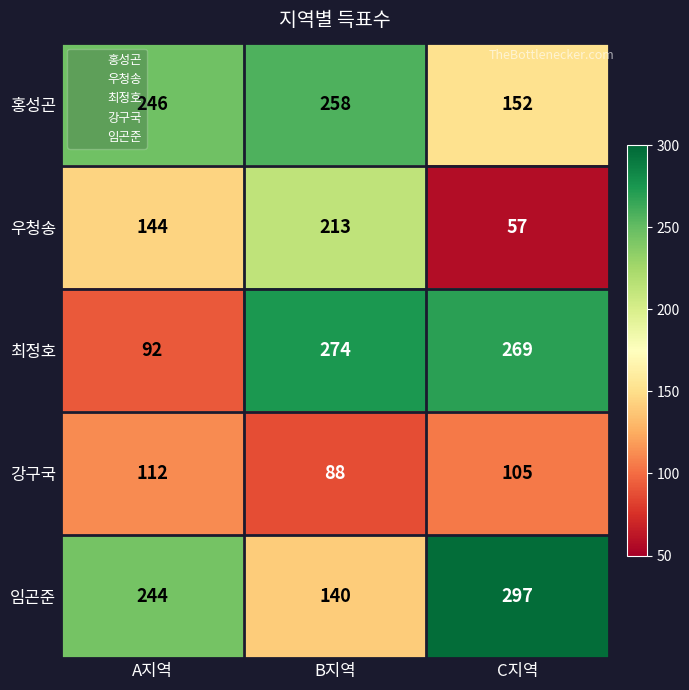

What is the sum of the 최정호 values at B지역 and A지역?

366